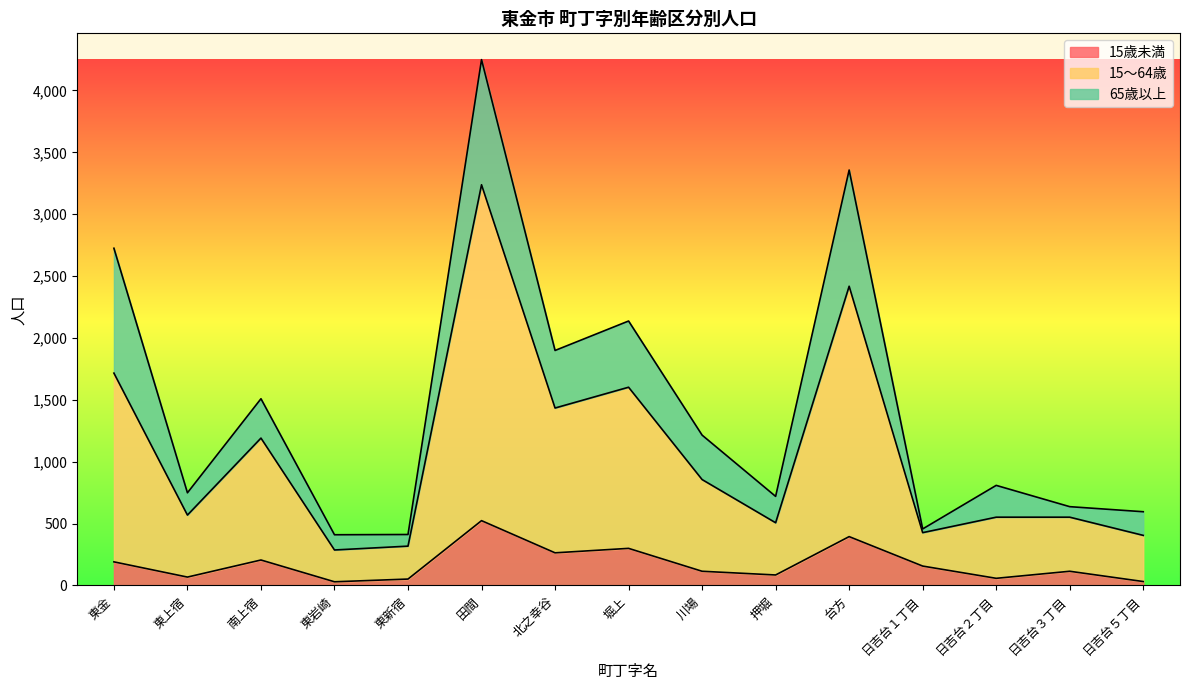

True or false: 15歳未満 has a value of 83 at 東新宿.

False